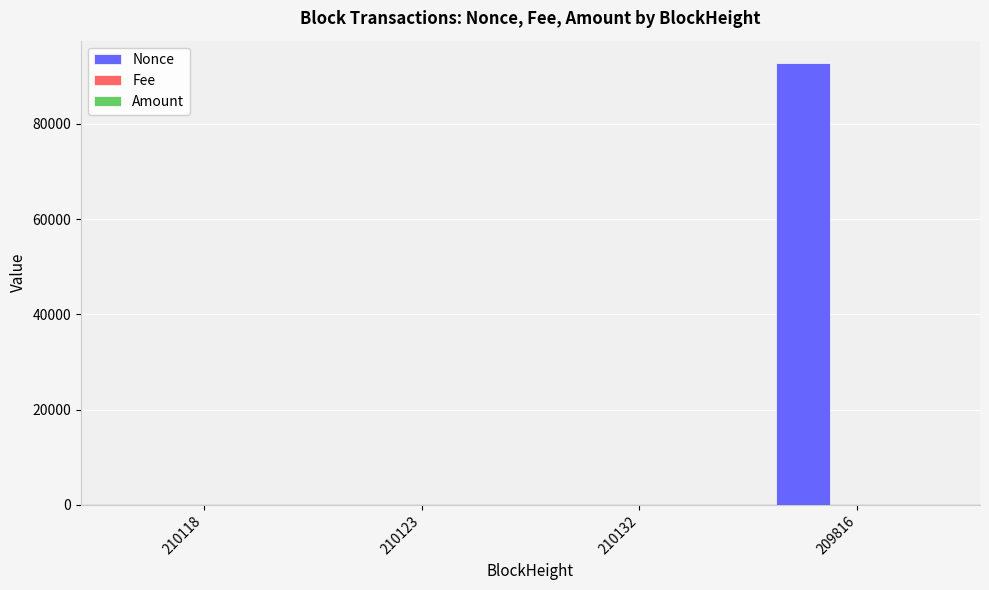

Is it true that Nonce equals -42634.9 at 210118?

False